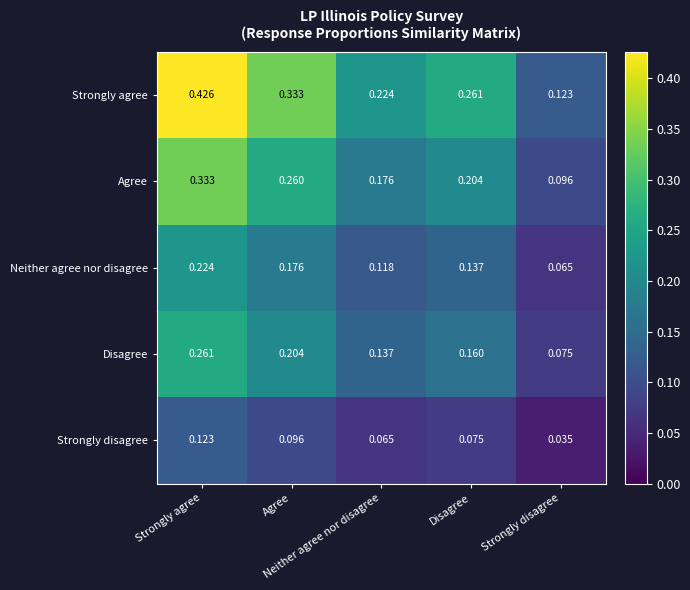

At which category does the chart reach its peak across all series?

Strongly agree